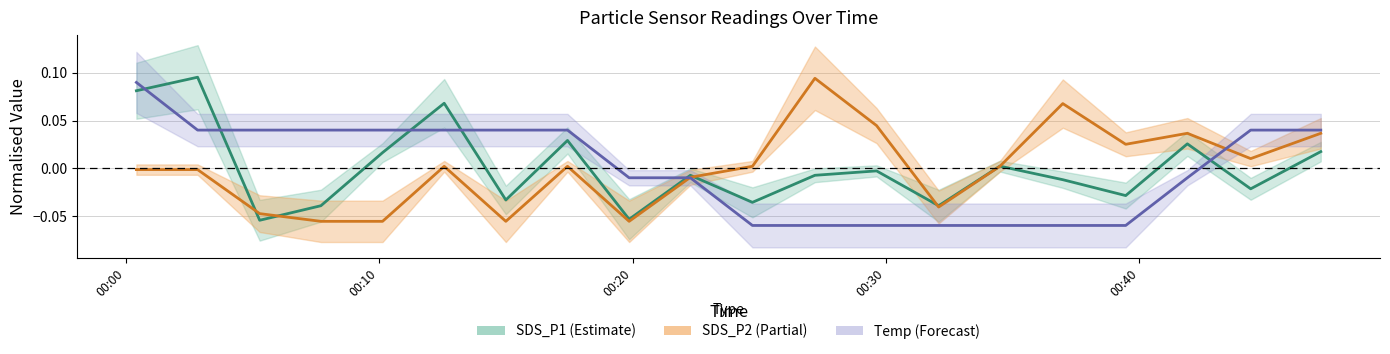

The value of SDS_P2 at 2023/07/04 00:39:28 is 0.0. True or false?

False